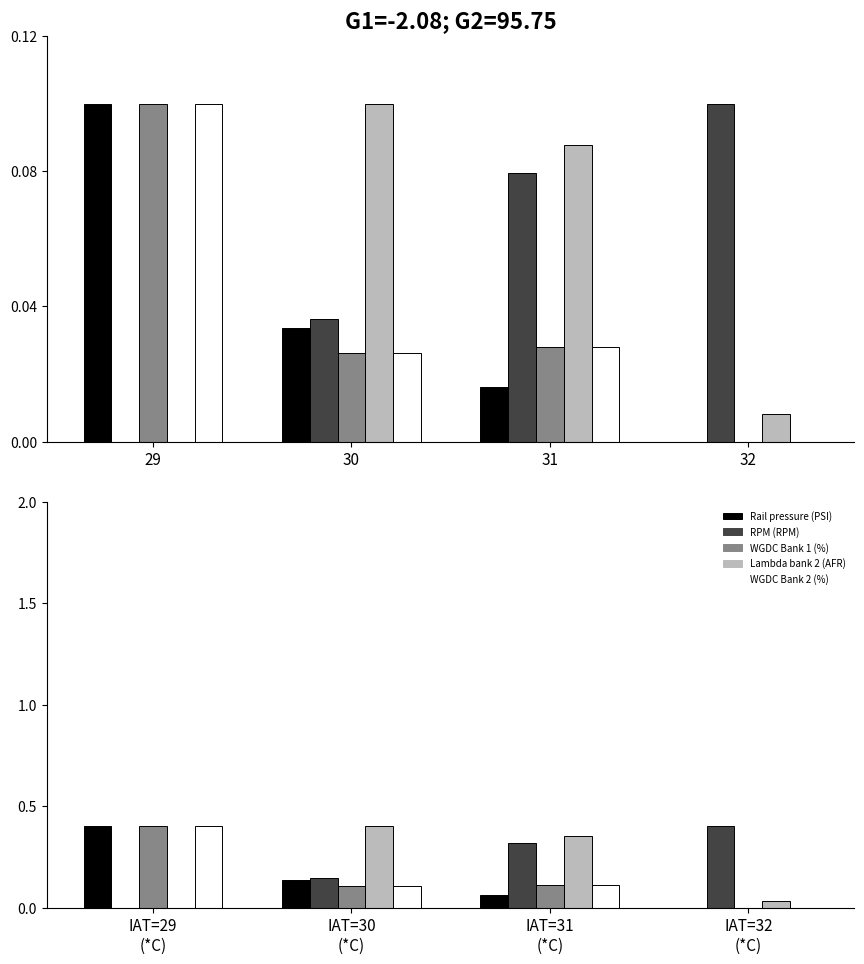

What is the greatest value displayed?

0.4